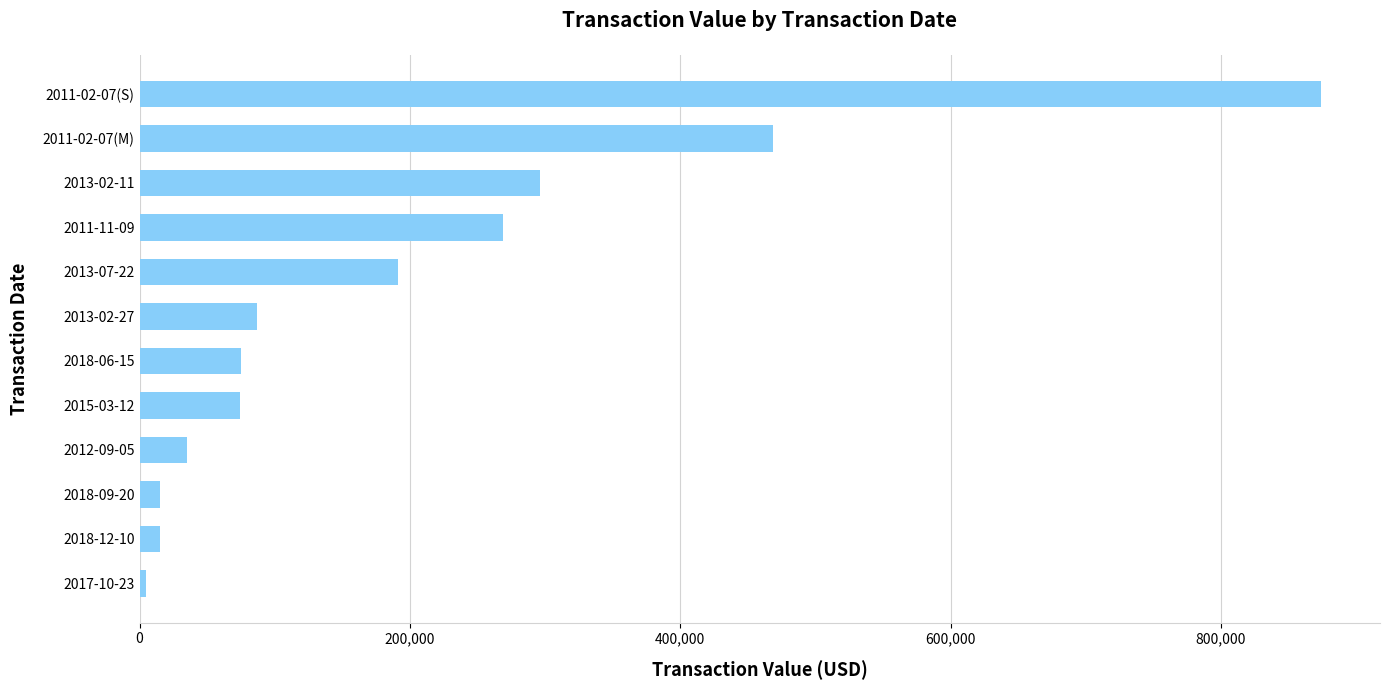

Does the chart contain stacked bars?

No